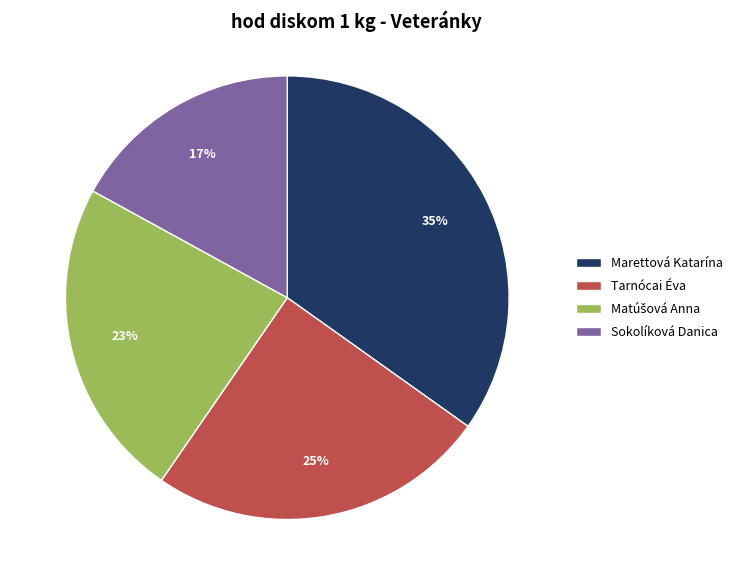

To the nearest percent, what percentage of the pie is Marettová Katarína?

35%